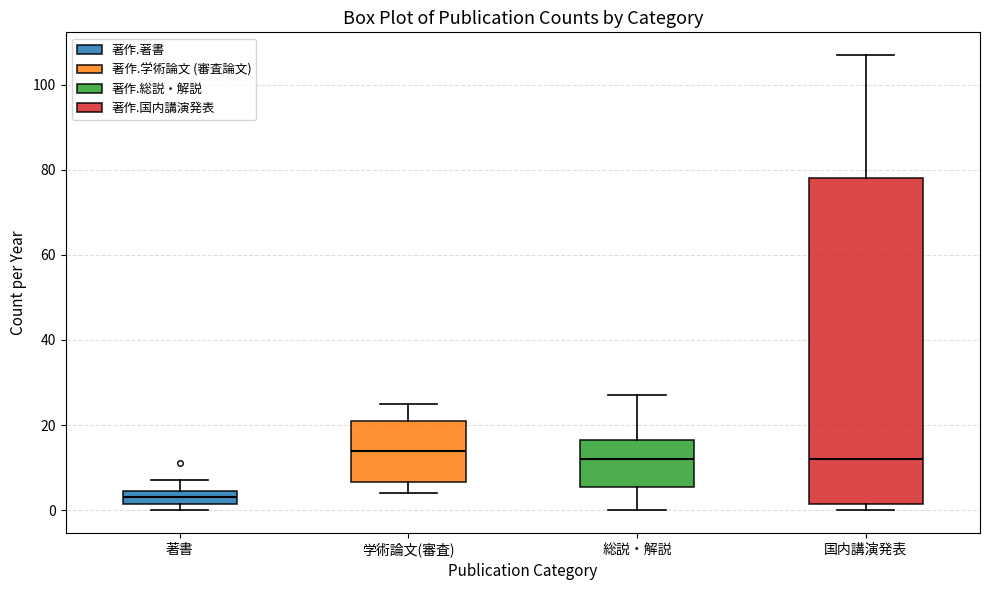

Reading left to right, read every box against the y-axis: the position of its median line, the range the box covers, and the ends of its whiskers. The values are not printed on the chart, so give them approximately, as read against the axis.

著書: median 4 (inside the box), box 2 to 4, whiskers 0 to 8
学術論文(審査): median 14, box 6 to 22, whiskers 4 to 26
総説・解説: median 12, box 6 to 16, whiskers 0 to 28
国内講演発表: median 12, box 2 to 78, whiskers 0 to 108